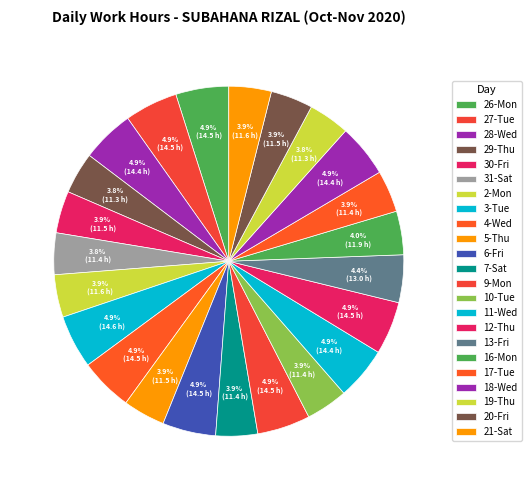

Count the number of slices in the pie.

23